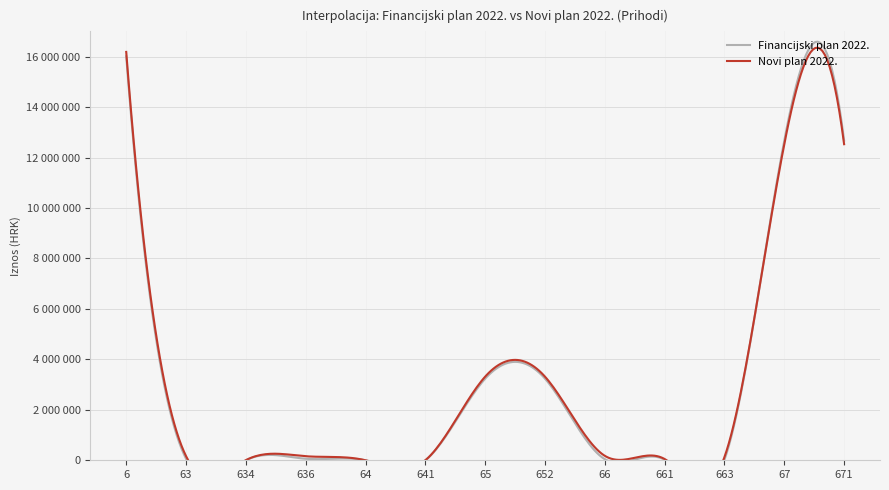

Does the chart display data point markers on the line(s)?

No